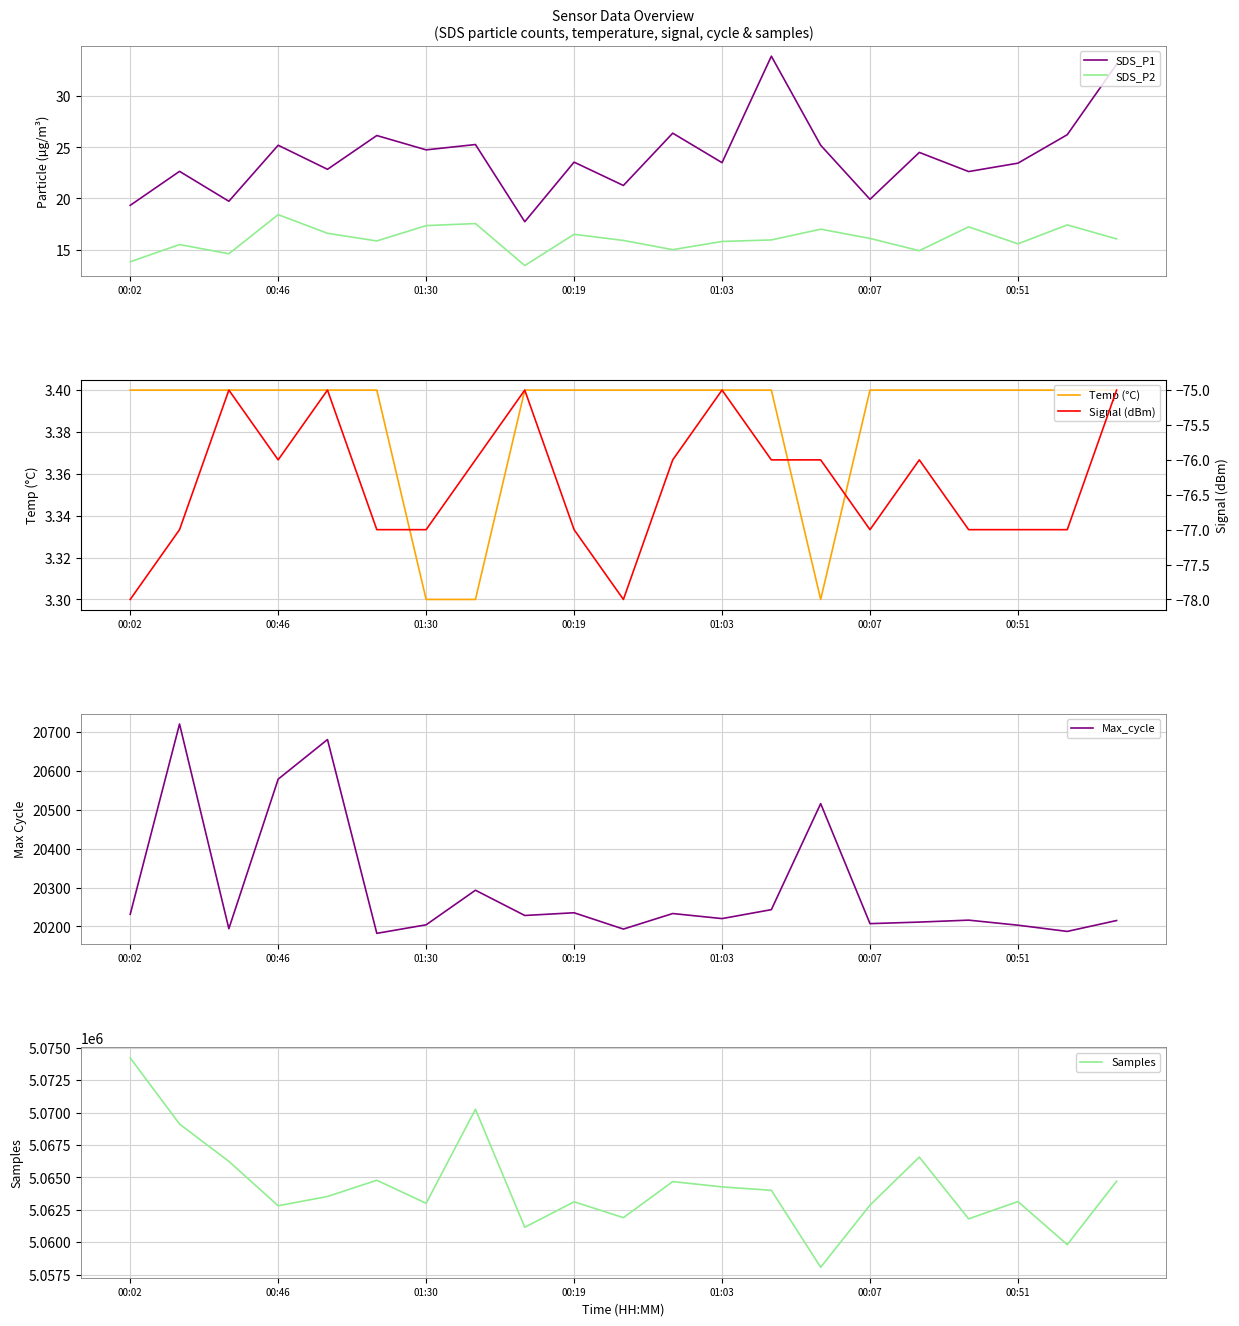

What is the difference between the highest and lowest values at 13?

5064077.0